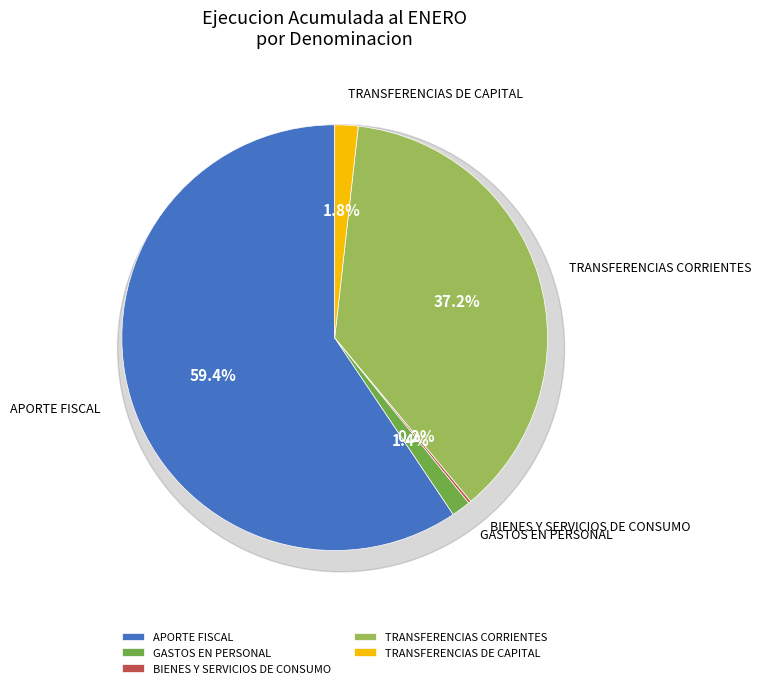

Which slice is the largest?

APORTE FISCAL